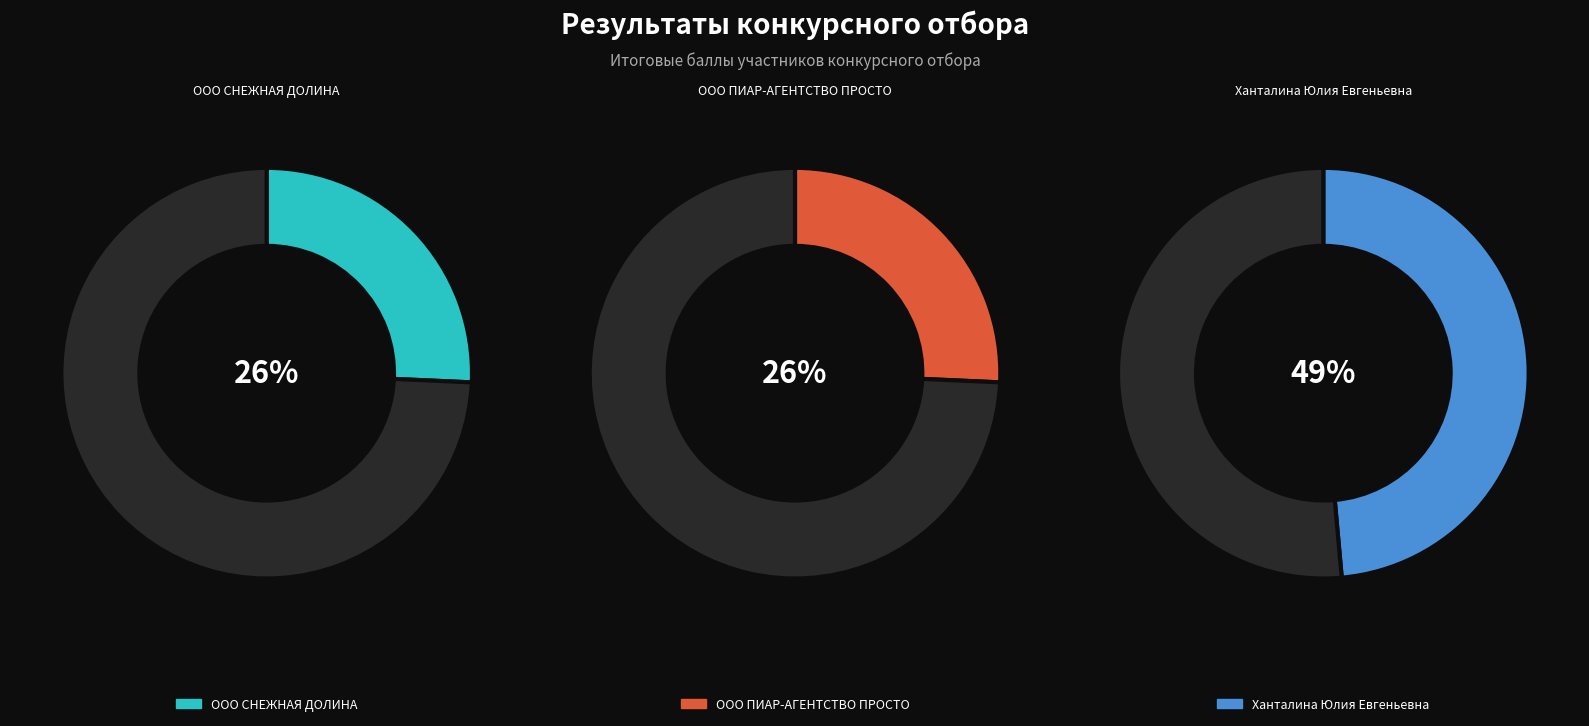

Is there a majority slice in this chart?

No